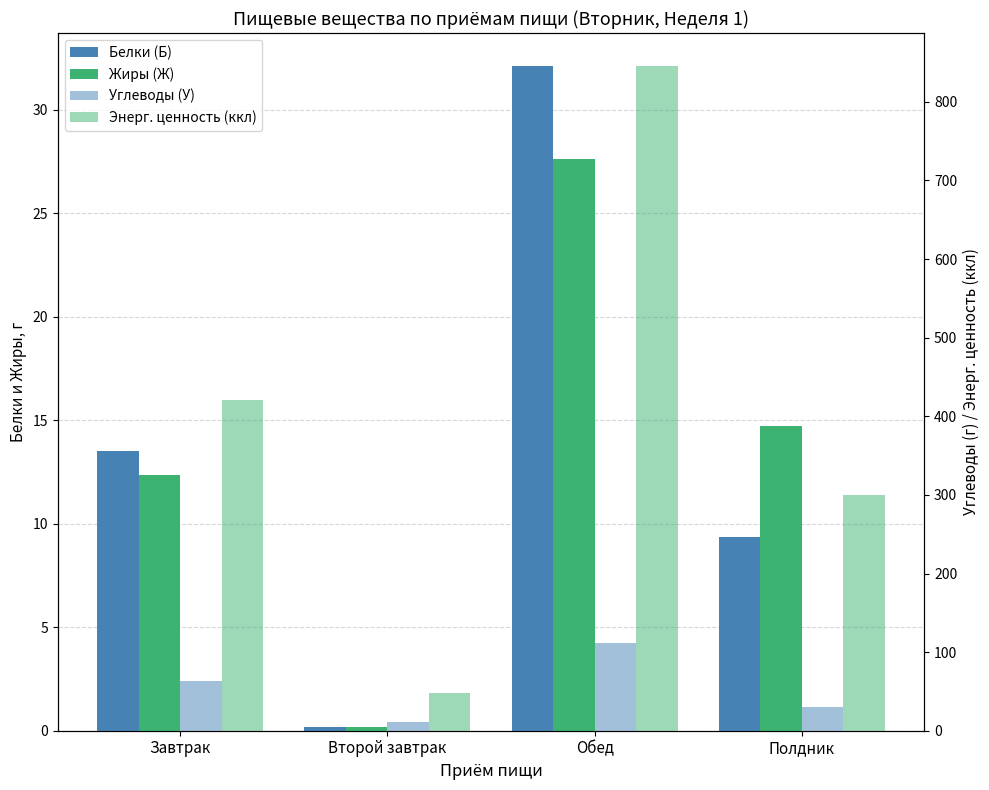

How many distinct data groups are displayed?

4